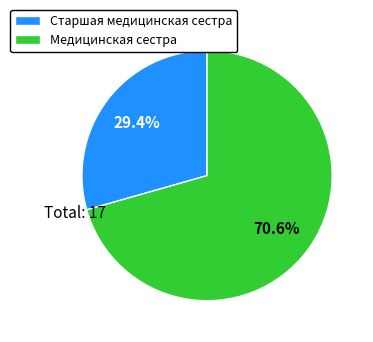

Which slice is the largest?

Медицинская сестра